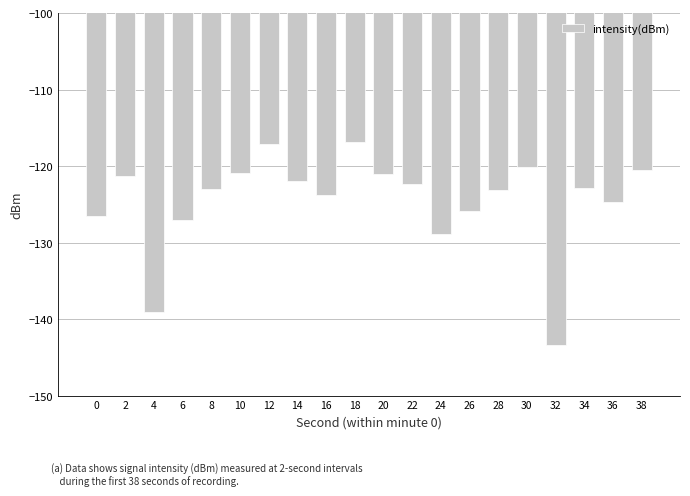

The chart shows a value of -48.8 at 8. True or false?

False